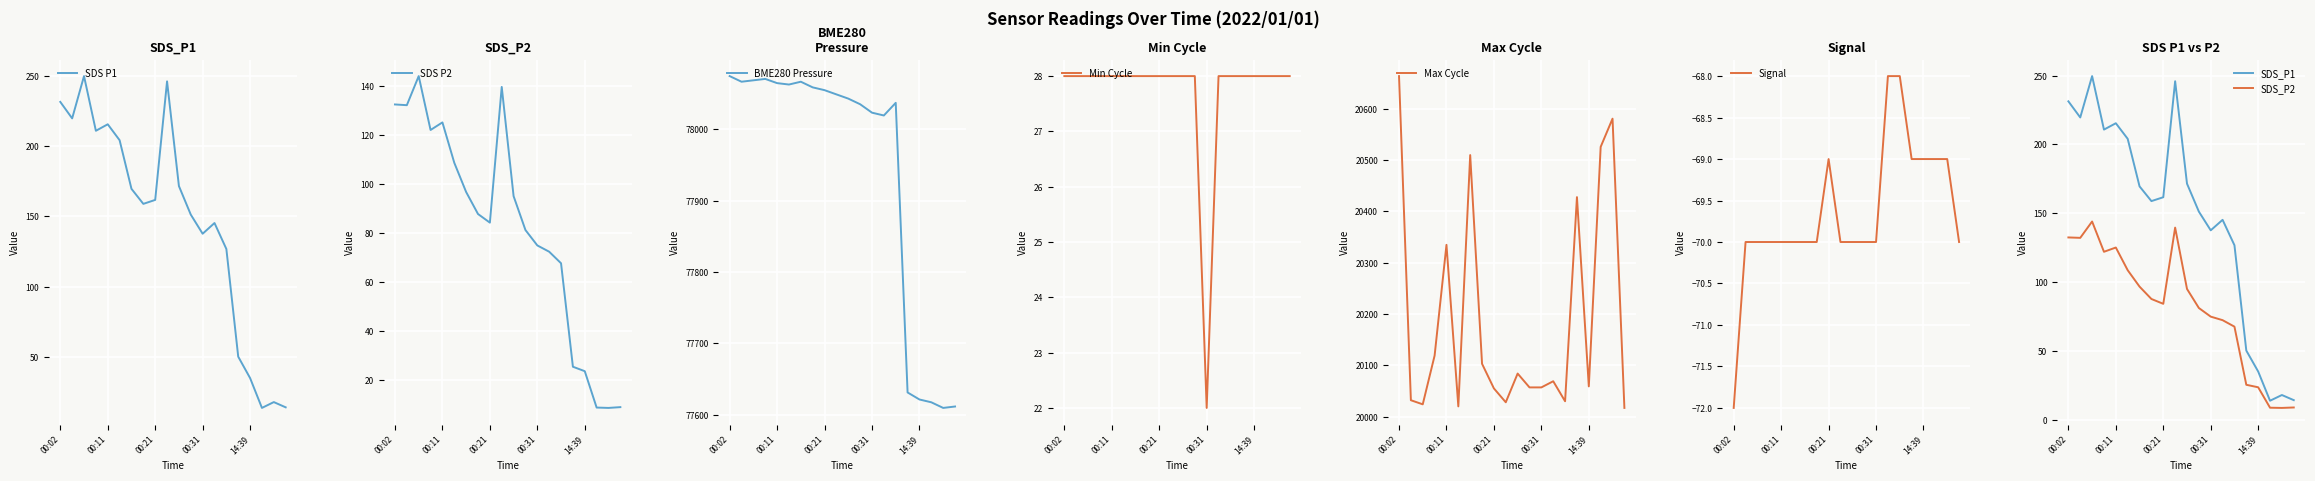

Which series has the largest range (max minus min)?

Max_cycle